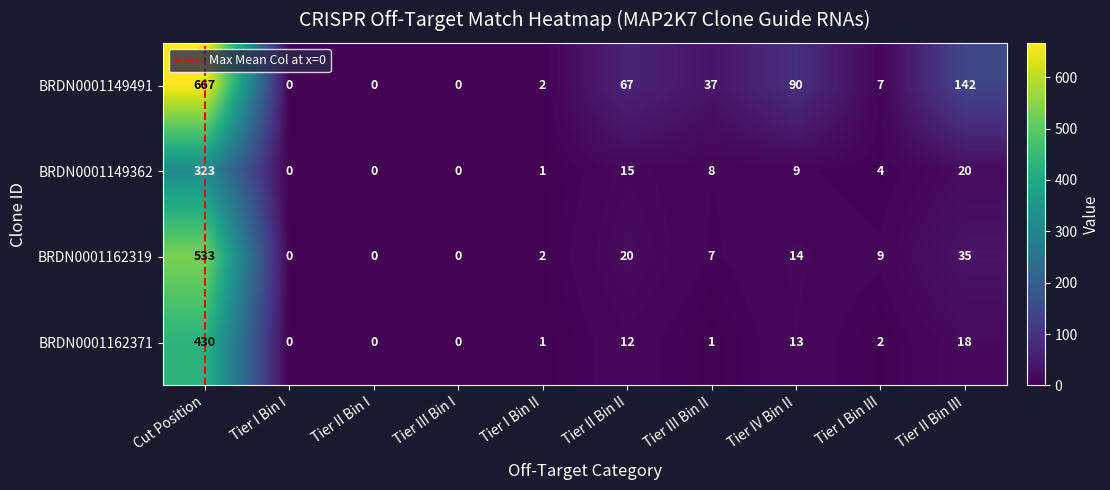

Rank the series by their average value, from lowest to highest.

BRDN0001149362, BRDN0001162371, BRDN0001162319, BRDN0001149491